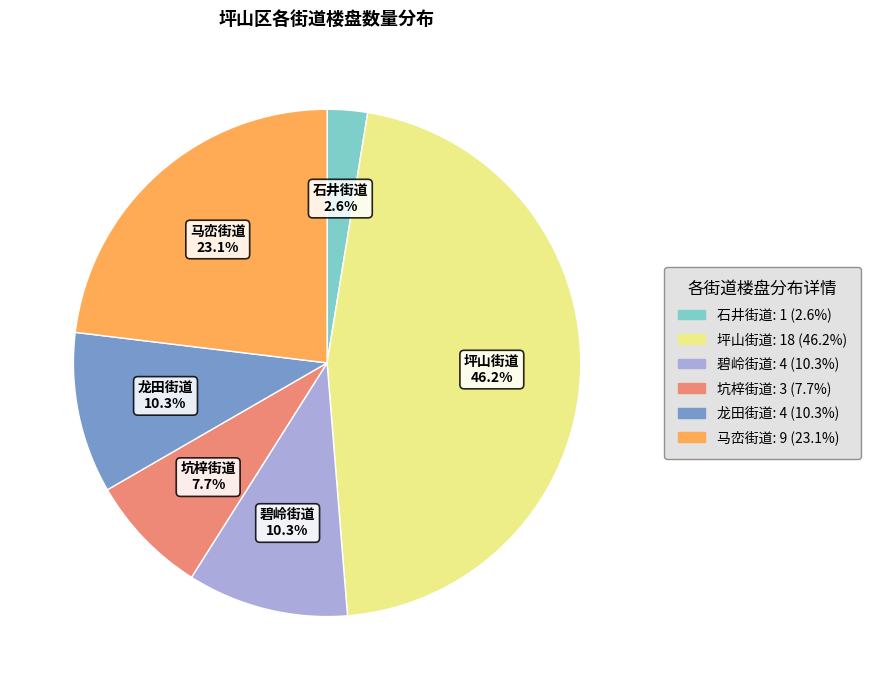

To the nearest percent, what is the combined percentage of 马峦街道 and 坪山街道?

69%